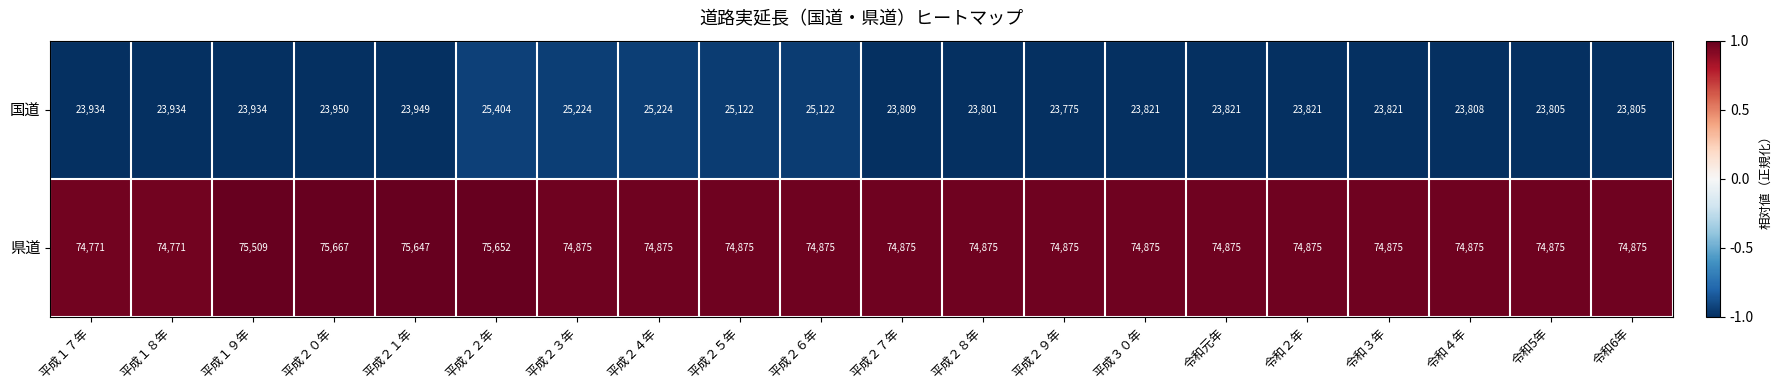

Which label corresponds to the largest value in the chart?

平成２０年